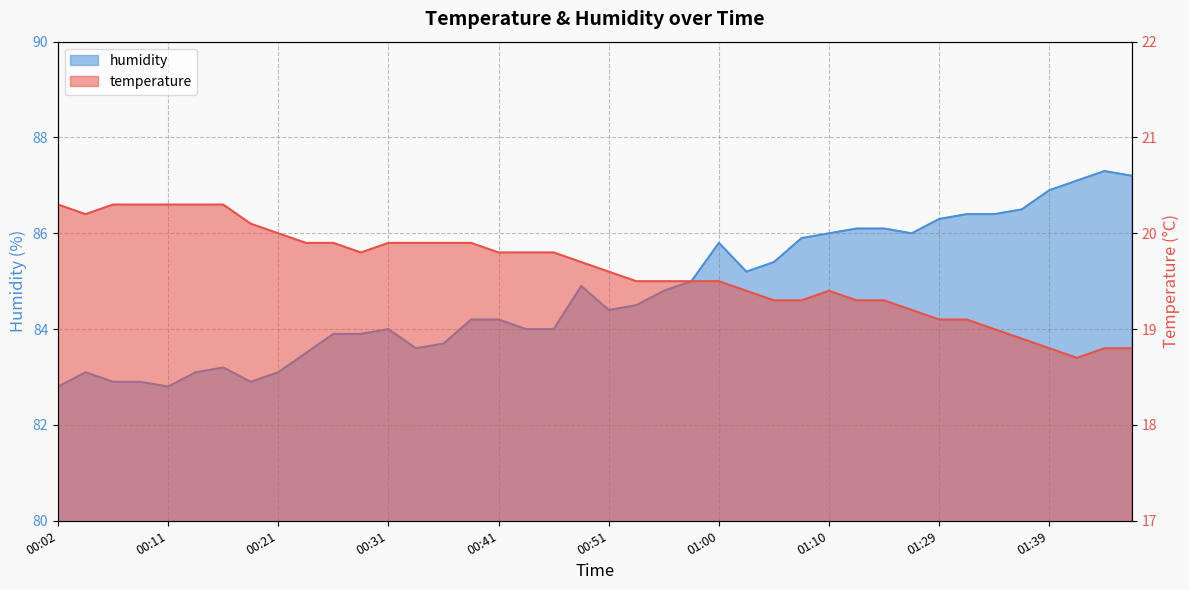

Reading right to left, what are all the values shown in this chart?

temperature: 01:50=18.8	01:47=18.8	01:42=18.7	01:39=18.8	01:37=18.9	01:34=19.0	01:31=19.1	01:29=19.1	01:18=19.2	01:15=19.3	01:13=19.3	01:10=19.4	01:08=19.3	01:05=19.3	01:03=19.4	01:00=19.5	00:58=19.5	00:55=19.5	00:53=19.5	00:51=19.6	00:48=19.7	00:46=19.8	00:43=19.8	00:41=19.8	00:38=19.9	00:36=19.9	00:33=19.9	00:31=19.9	00:29=19.8	00:26=19.9	00:24=19.9	00:21=20.0	00:19=20.1	00:16=20.3	00:14=20.3	00:11=20.3	00:09=20.3	00:07=20.3	00:04=20.2	00:02=20.3
humidity: 01:50=87.2	01:47=87.3	01:42=87.1	01:39=86.9	01:37=86.5	01:34=86.4	01:31=86.4	01:29=86.3	01:18=86.0	01:15=86.1	01:13=86.1	01:10=86.0	01:08=85.9	01:05=85.4	01:03=85.2	01:00=85.8	00:58=85.0	00:55=84.8	00:53=84.5	00:51=84.4	00:48=84.9	00:46=84.0	00:43=84.0	00:41=84.2	00:38=84.2	00:36=83.7	00:33=83.6	00:31=84.0	00:29=83.9	00:26=83.9	00:24=83.5	00:21=83.1	00:19=82.9	00:16=83.2	00:14=83.1	00:11=82.8	00:09=82.9	00:07=82.9	00:04=83.1	00:02=82.8